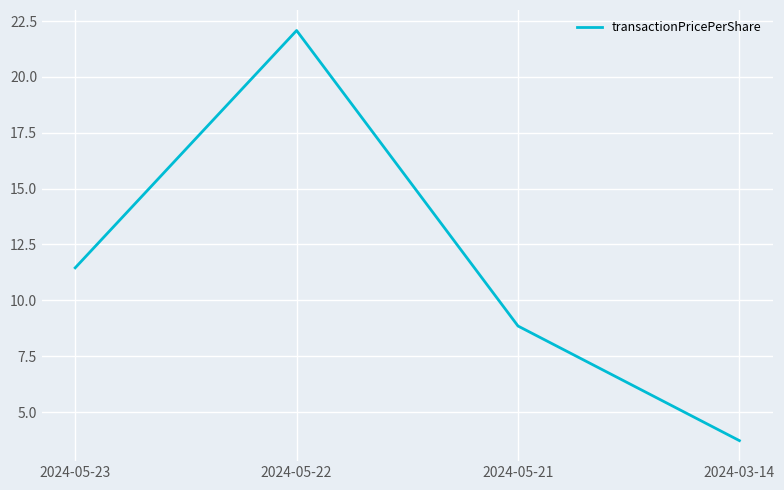

Does the chart display data point markers on the line(s)?

No